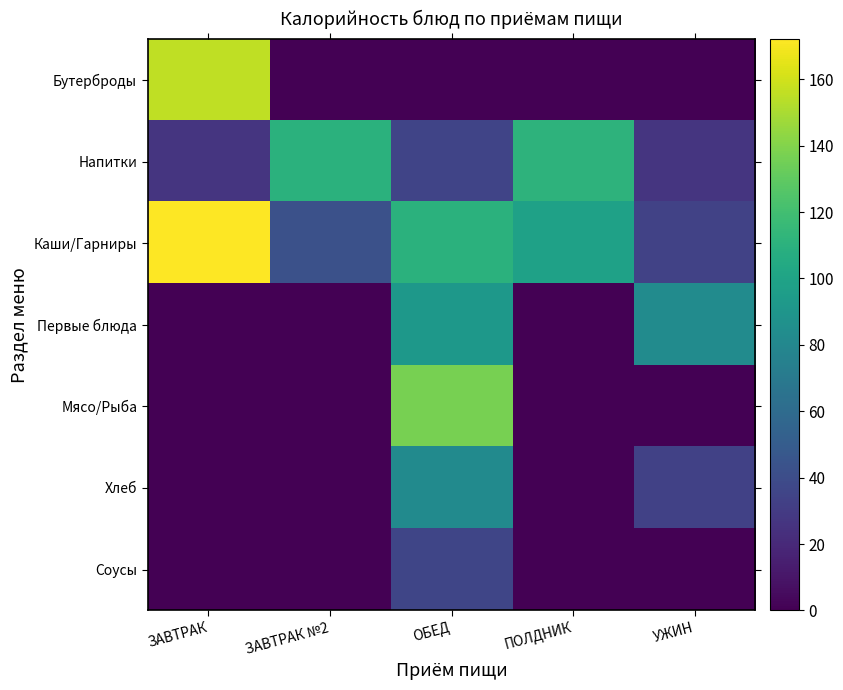

At which category is the sum across all series the highest?

ОБЕД